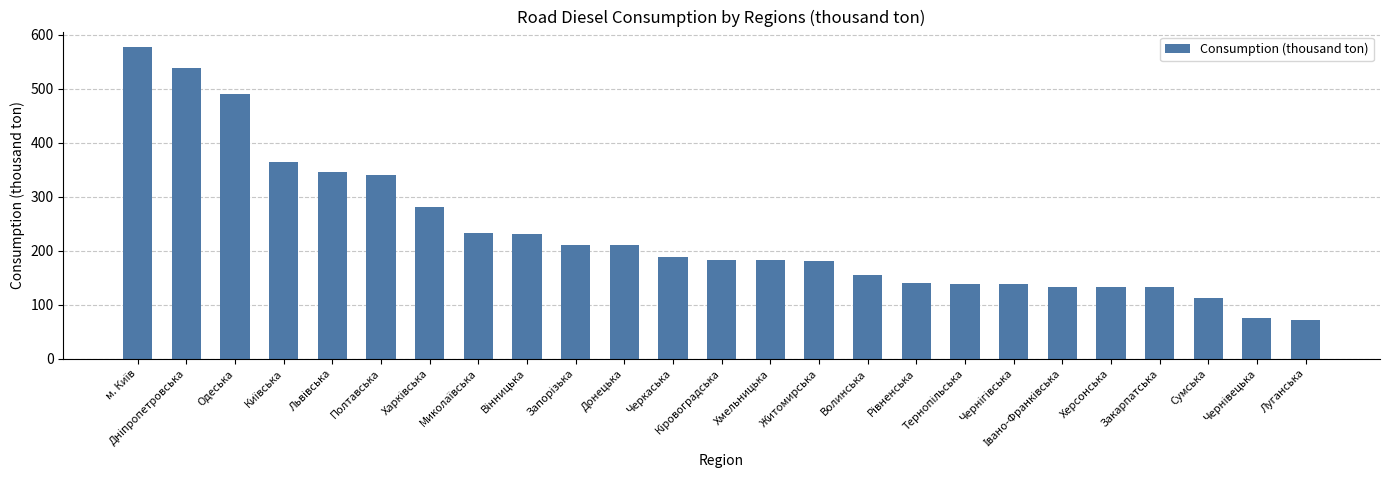

What is the sum of all values?

5791.7